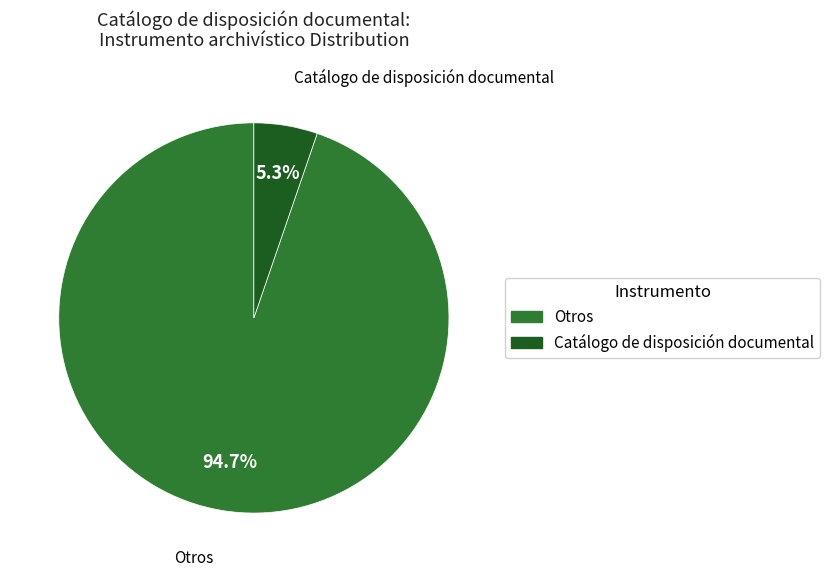

Which has a higher value, Catálogo de disposición documental or Otros?

Otros